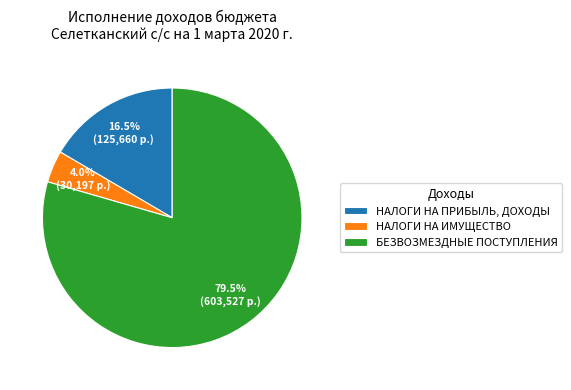

What is the total percentage of НАЛОГИ НА ИМУЩЕСТВО and НАЛОГИ НА ПРИБЫЛЬ, ДОХОДЫ?

20.5%